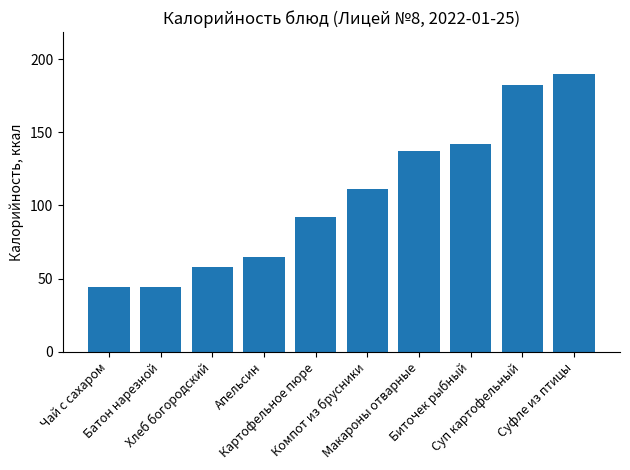

What is the label of the 9th bar from the right?

Батон нарезной